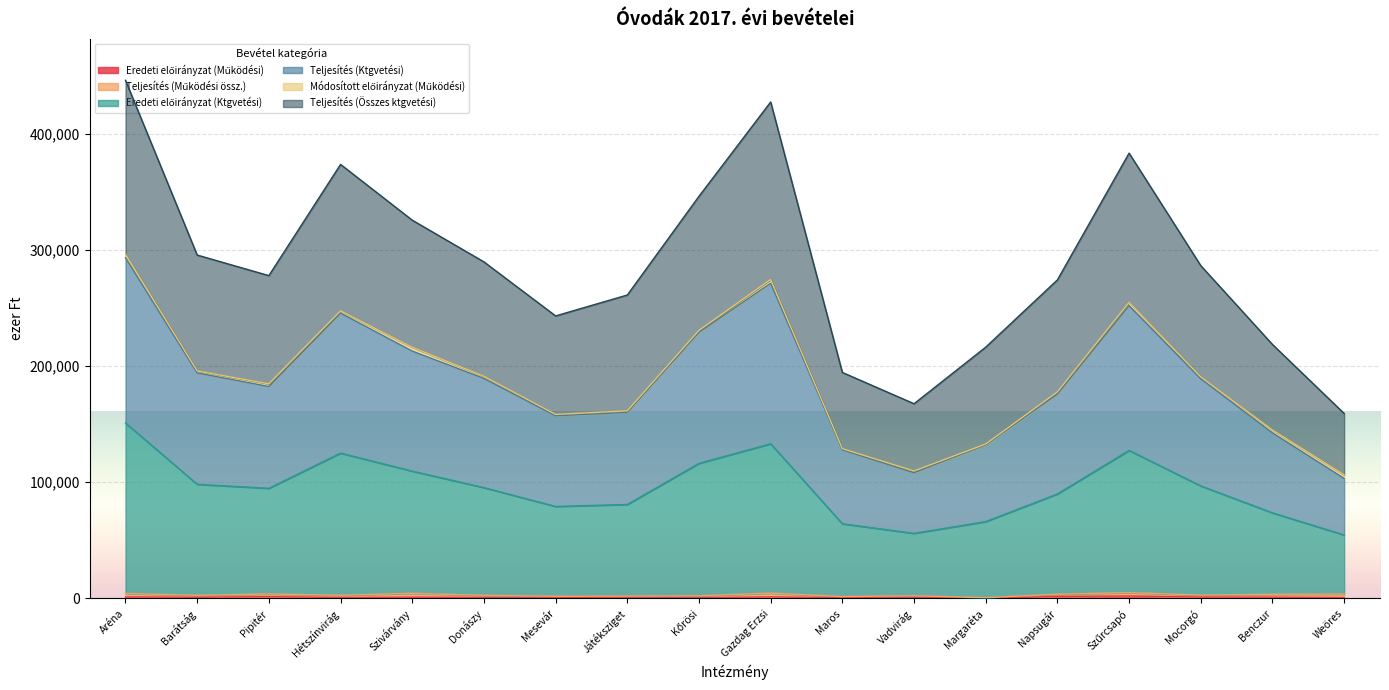

How many interior local valleys does the Teljesítés (Összes ktgvetési) series have?

3